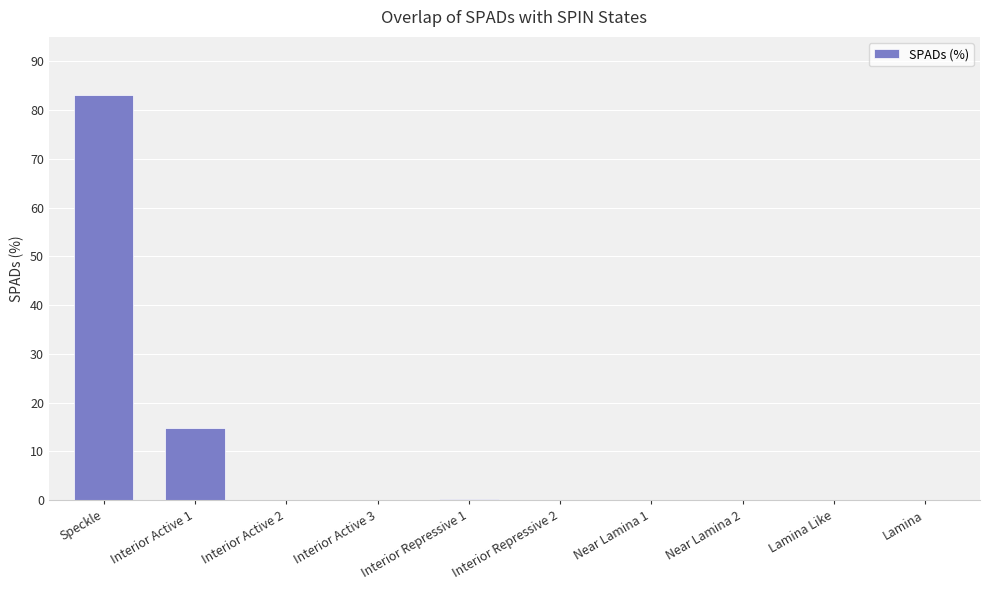

How many series are shown in this chart?

1